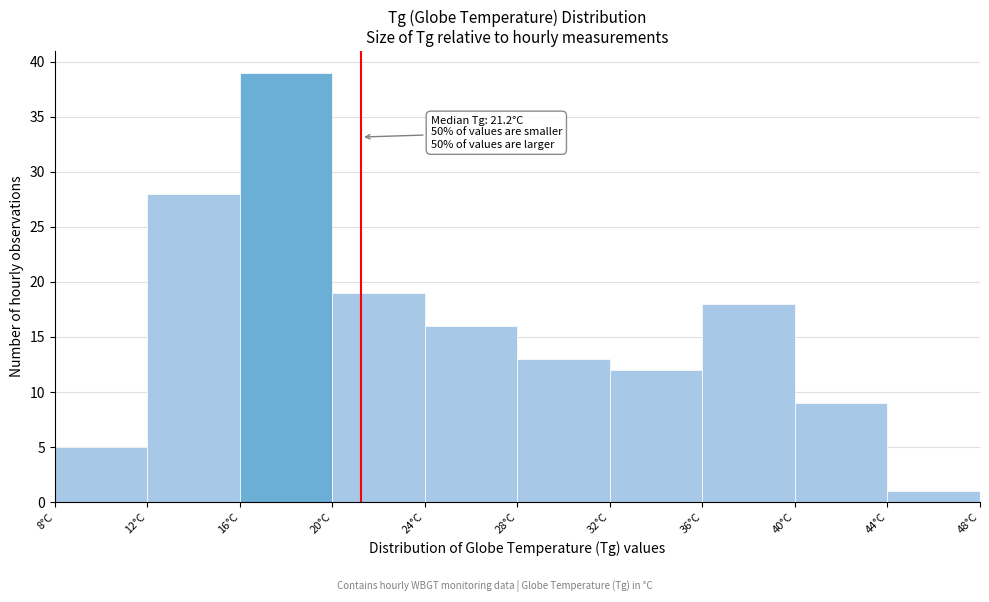

Which range on the x-axis has the tallest bar?

16 to 20